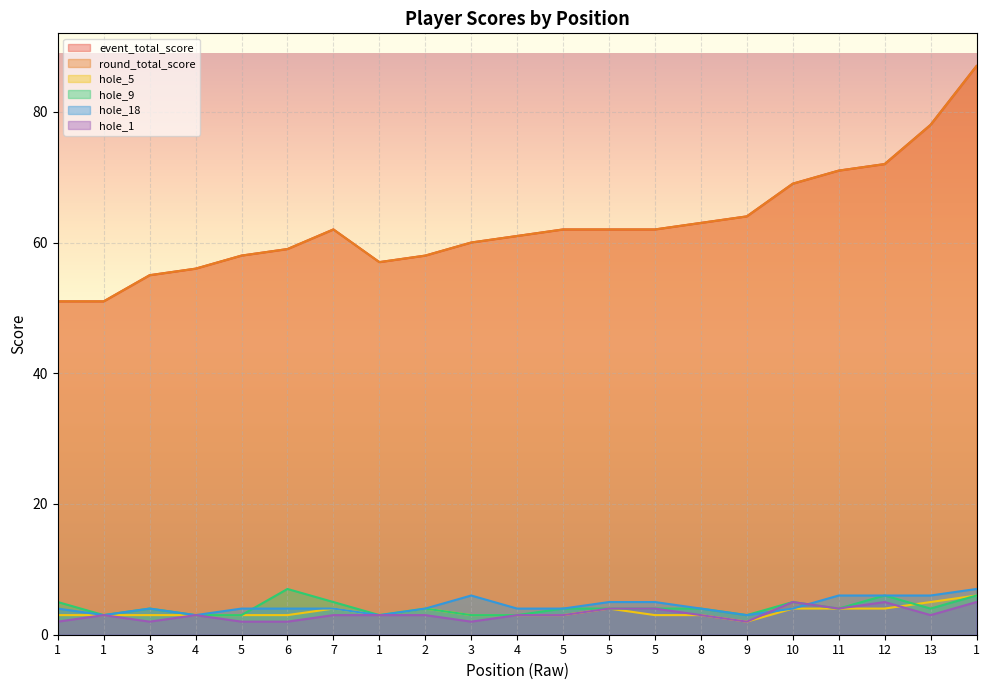

Which series has the widest spread of values?

event_total_score